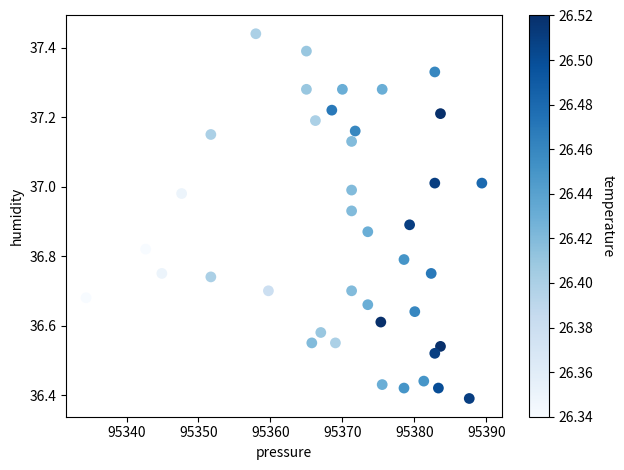

What is the range of X values (max minus min)?

55.0